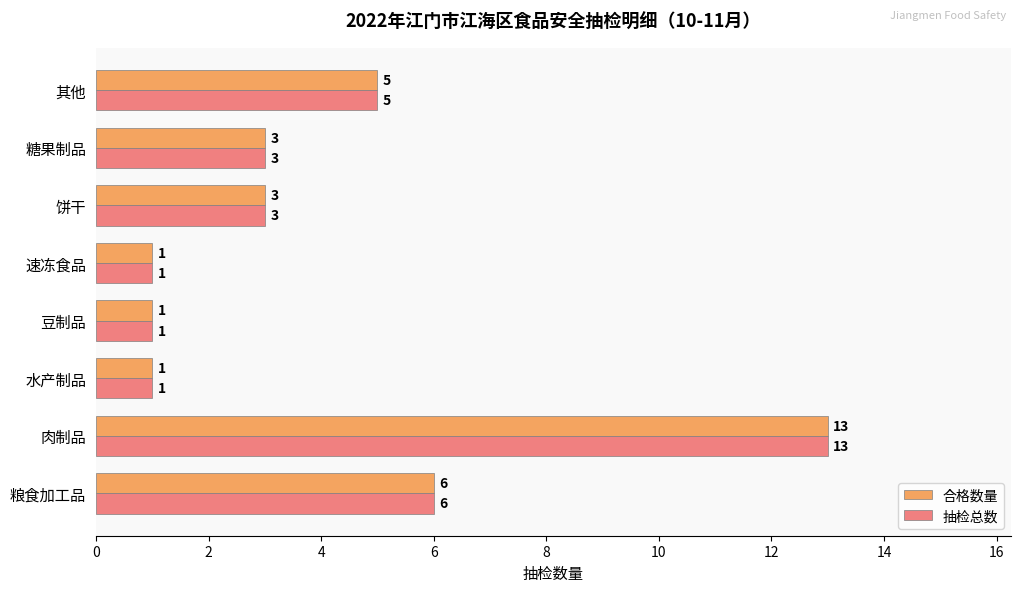

At which label does 合格数量 reach its peak?

肉制品